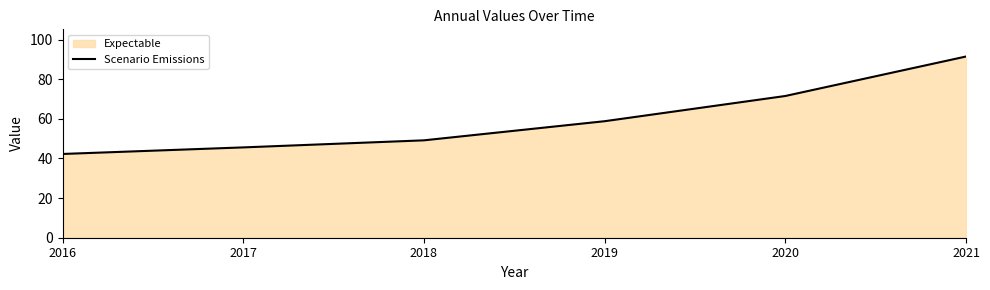

What is the value of the 5th point from the left?

71.5